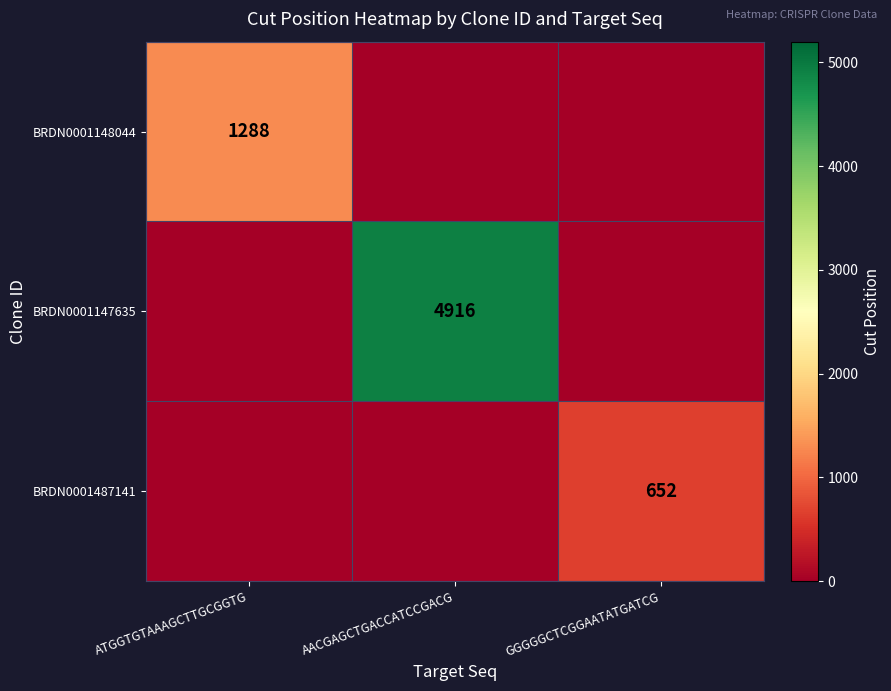

Is it true that BRDN0001148044 equals 2176 at ATGGTGTAAAGCTTGCGGTG?

False